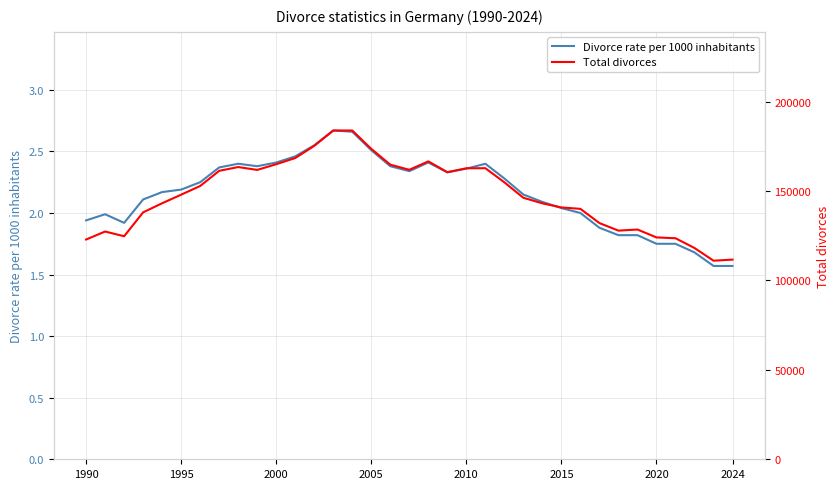

Reading left to right, transcribe all the data shown in this chart.

Divorce rate per 1000 inhabitants: 1.9	2.0	1.9	2.1	2.2	2.2	2.2	2.4	2.4	2.4	2.4	2.5	2.5	2.7	2.7	2.5	2.4	2.3	2.4	2.3	2.4	2.4	2.3	2.1	2.1	2.0	2.0	1.9	1.8	1.8	1.8	1.8	1.7	1.6	1.6
Total divorces: 122869.0	127341.0	124698.0	138064.0	143144.0	147945.0	152798.0	161265.0	163386.0	161787.0	164971.0	168427.0	175226.0	183824.0	183816.0	173553.0	164717.0	161854.0	166566.0	160513.0	162701.0	162738.0	154841.0	146195.0	143098.0	140806.0	140008.0	132055.0	127841.0	128455.0	124043.0	123582.0	118120.0	111032.0	111625.0